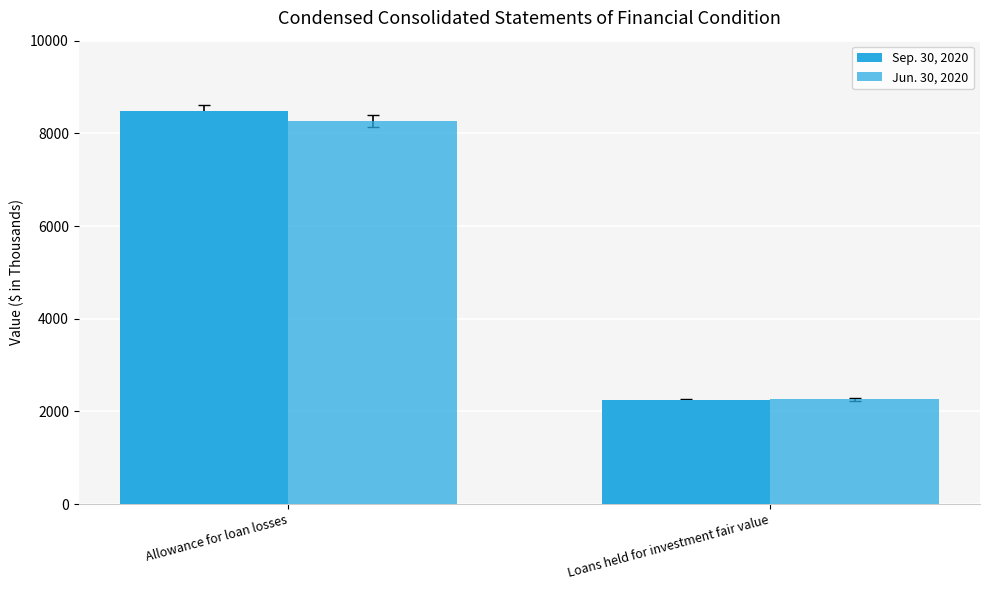

What is the total value across all series at Loans held for investment fair value?

4498